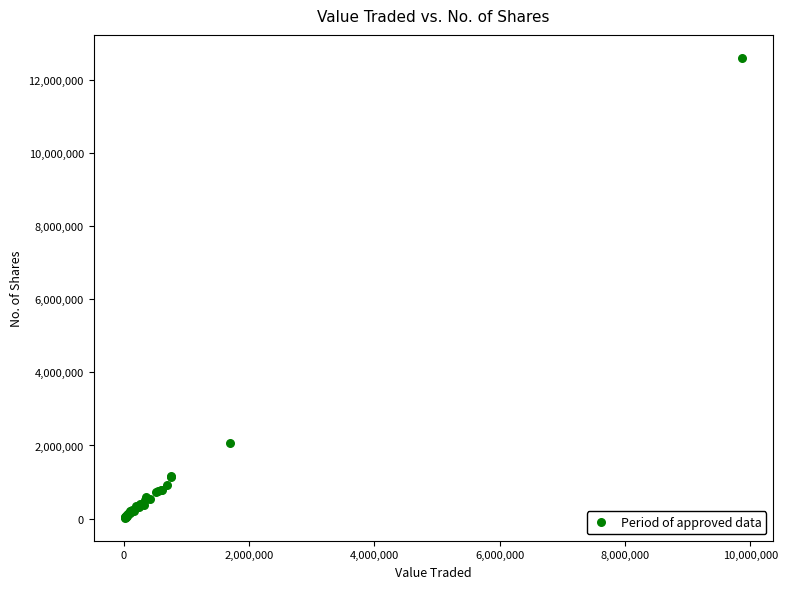

What Y value in the scatter plot is closest to 6314811?

2063728